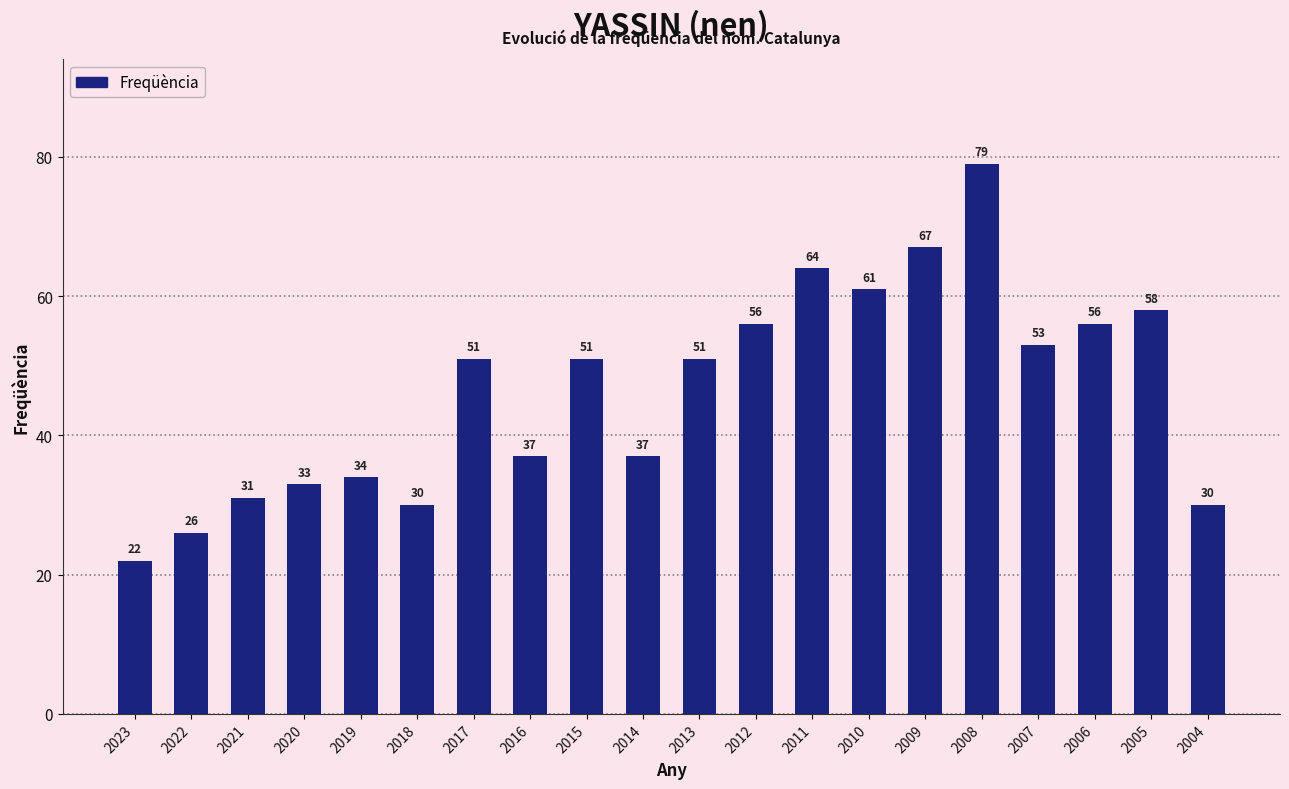

What is the sum of all values?

927